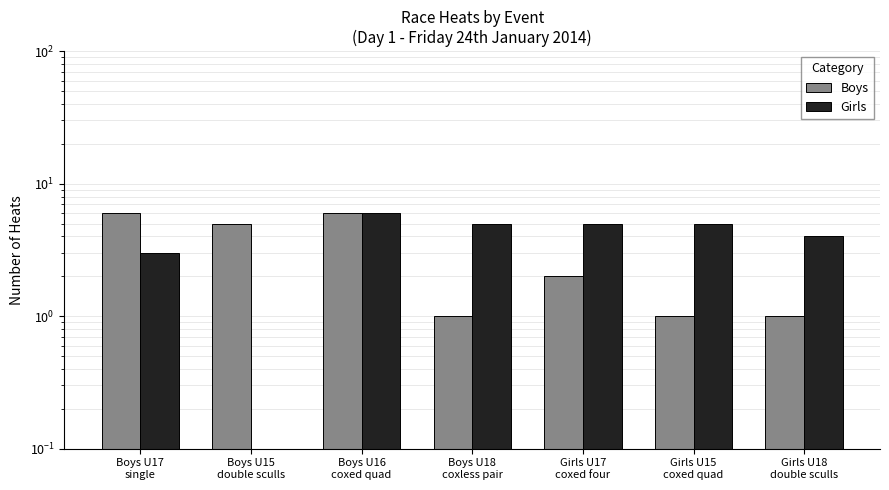

What is the label of the 6th bar from the right?

Boys U15
double sculls